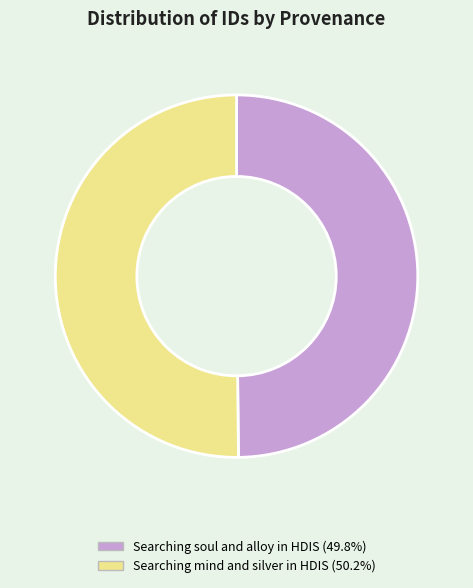

What is the ratio of the value at Searching soul and alloy in HDIS to the value at Searching mind and silver in HDIS?

1.0